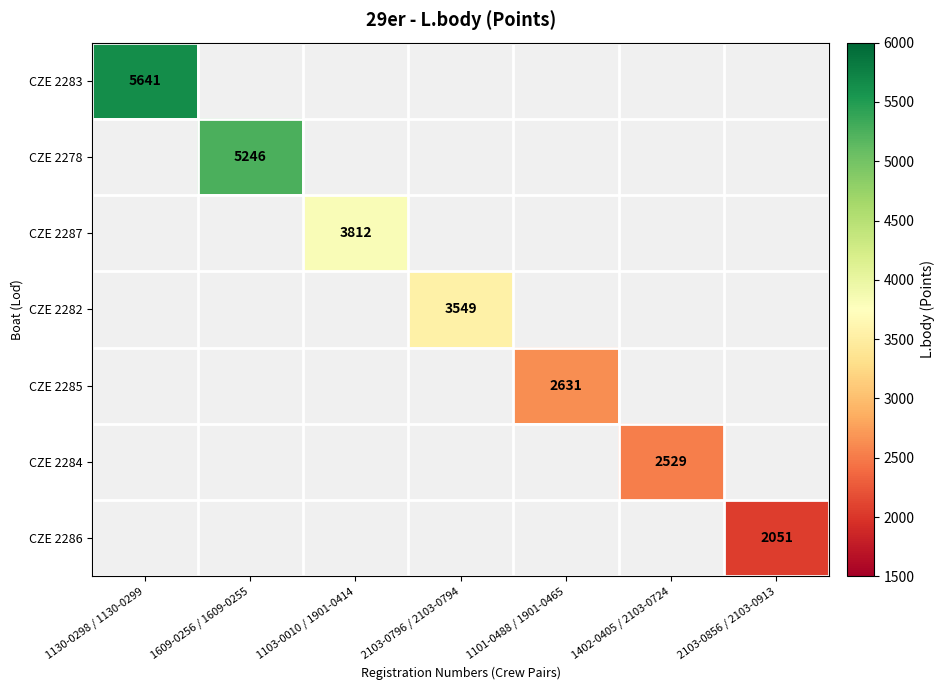

What is the greatest value displayed?

5641.0